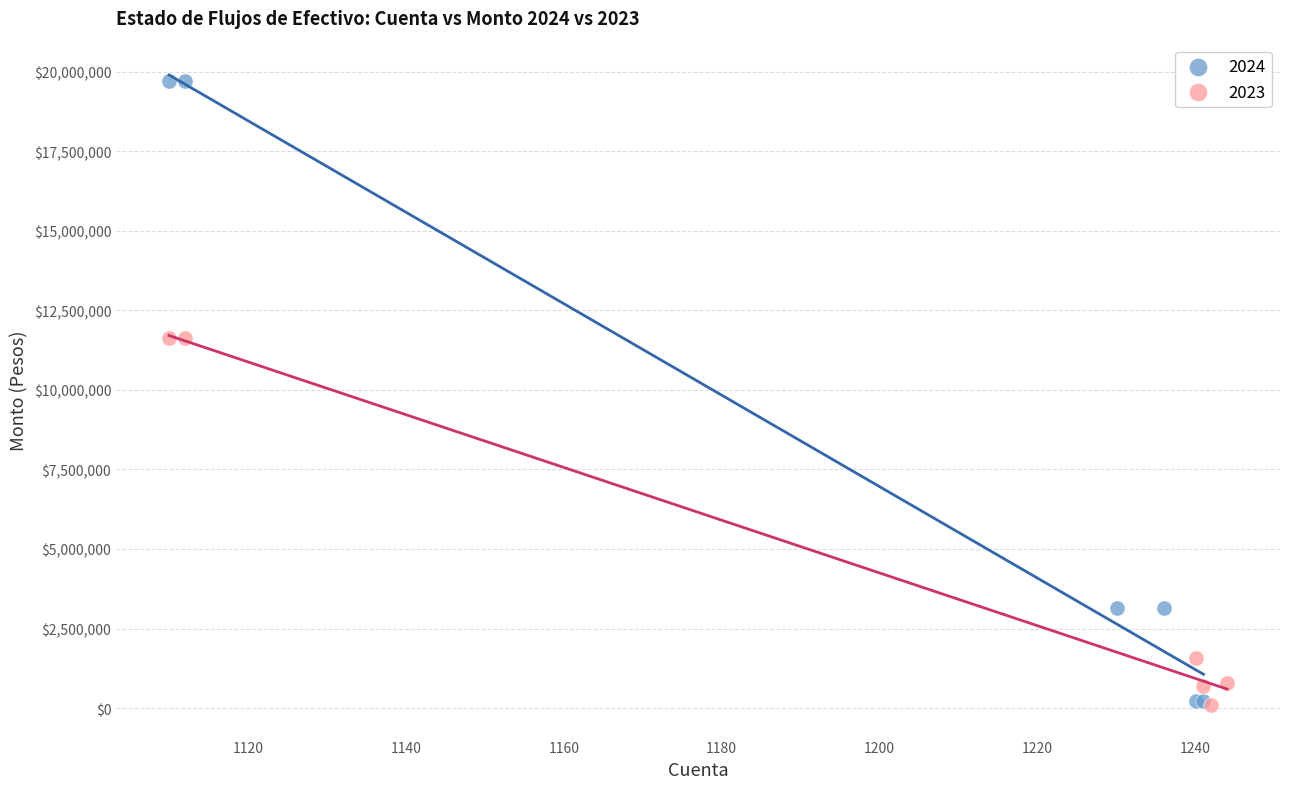

Which series has the largest Y range (max minus min)?

2024